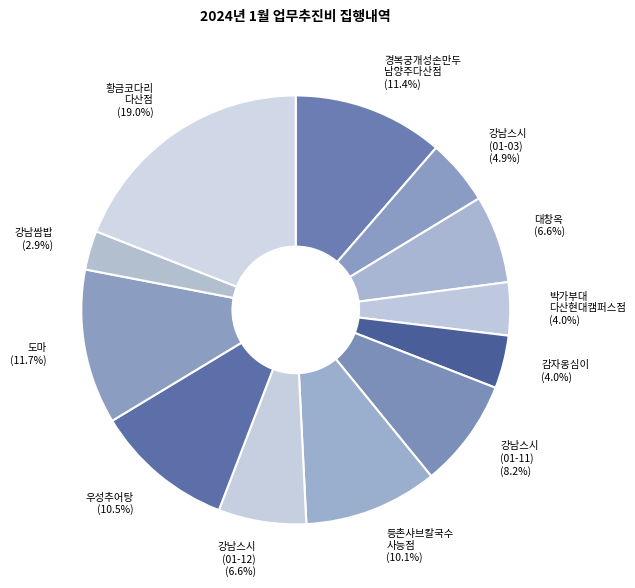

Does any single category account for the majority?

No